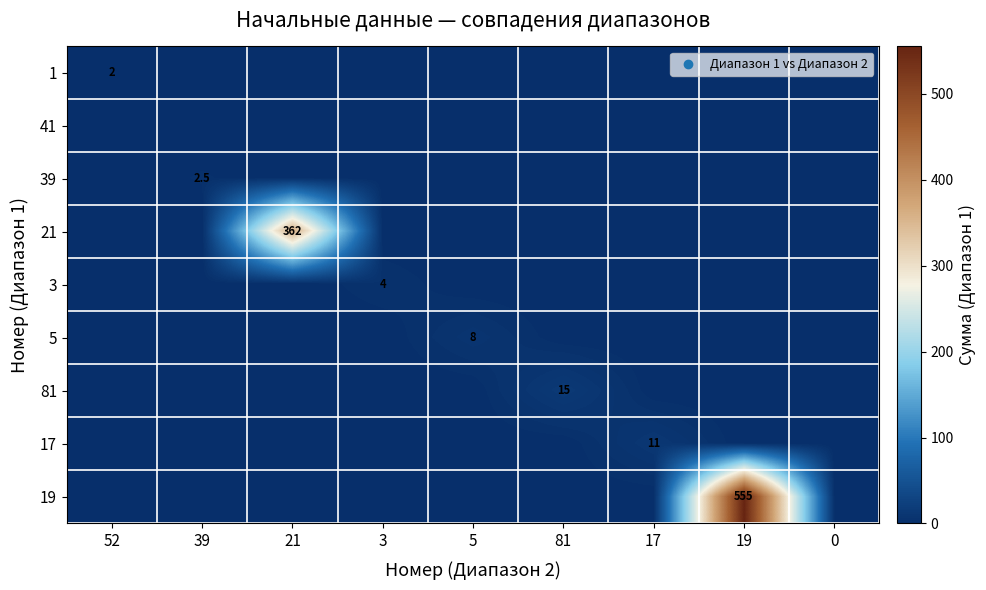

The value of 39 at 39 is 1.7. True or false?

False